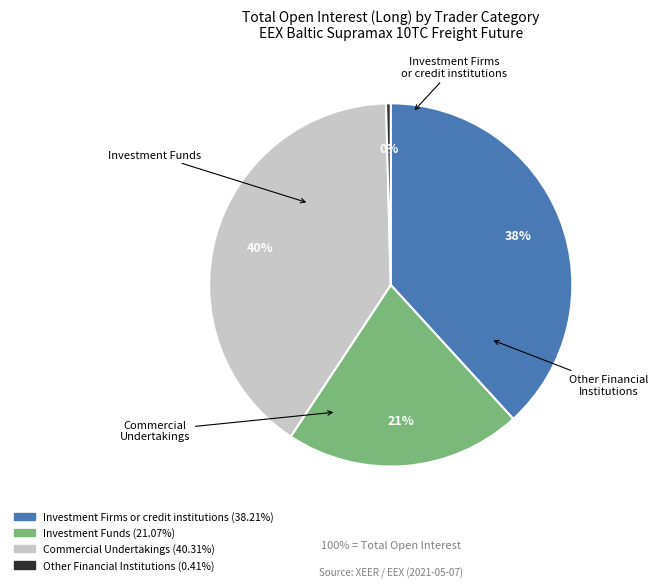

To the nearest percent, what is the difference between the Commercial Undertakings and Investment Funds slice percentages?

19%